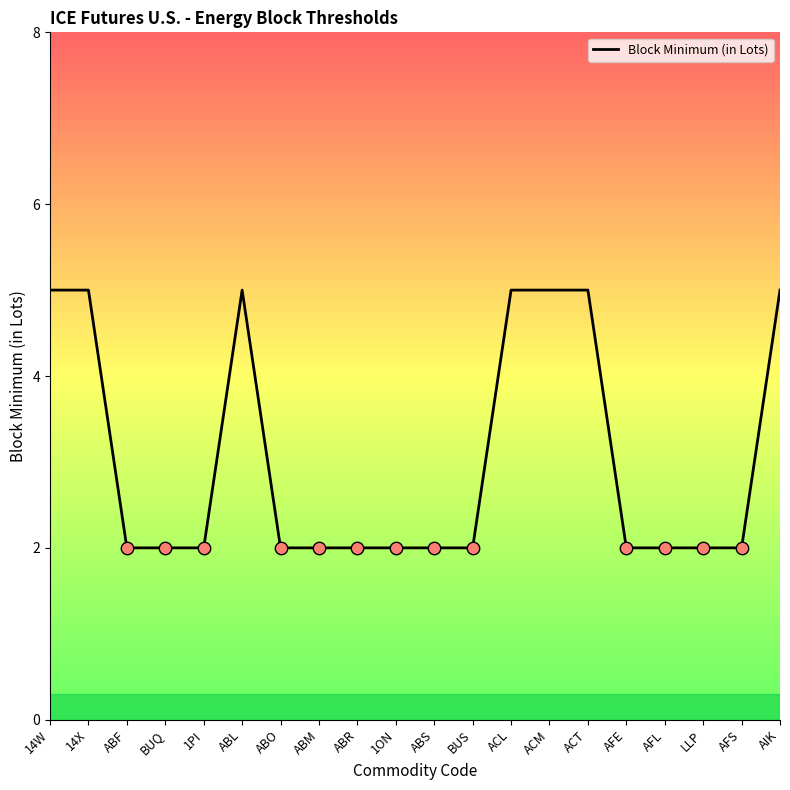

Which has a higher value, ACT or BUS?

ACT